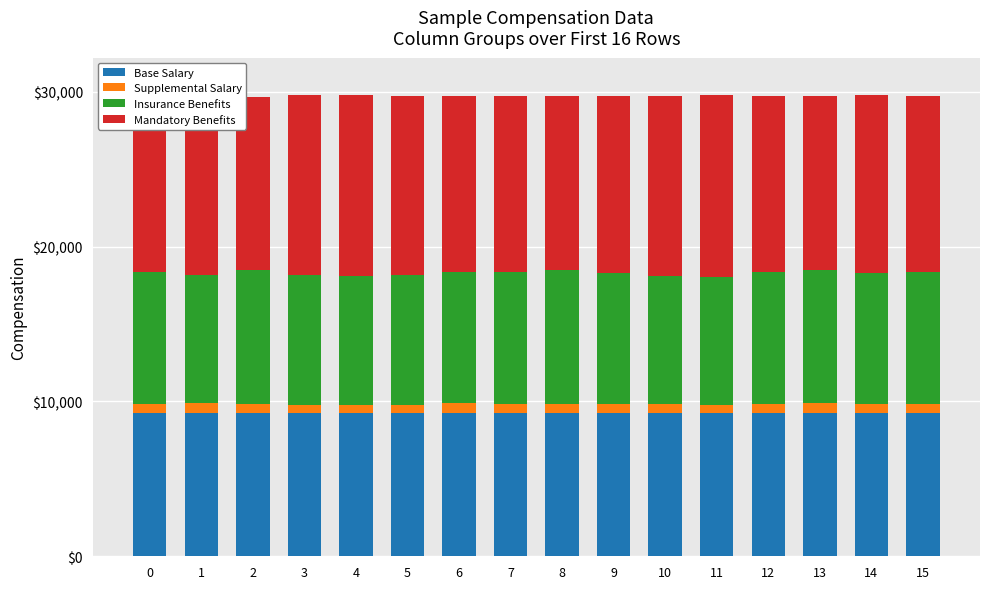

What is the average value of the Base Salary series?

9238